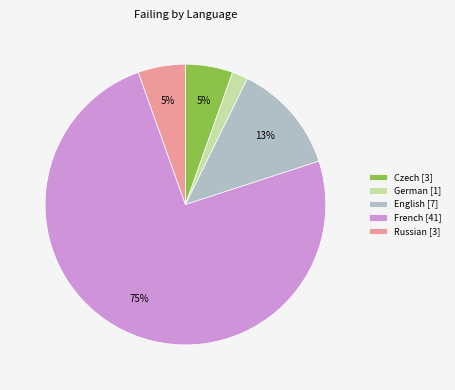

To the nearest percent, what is the combined percentage of English [7] and Russian [3]?

18%